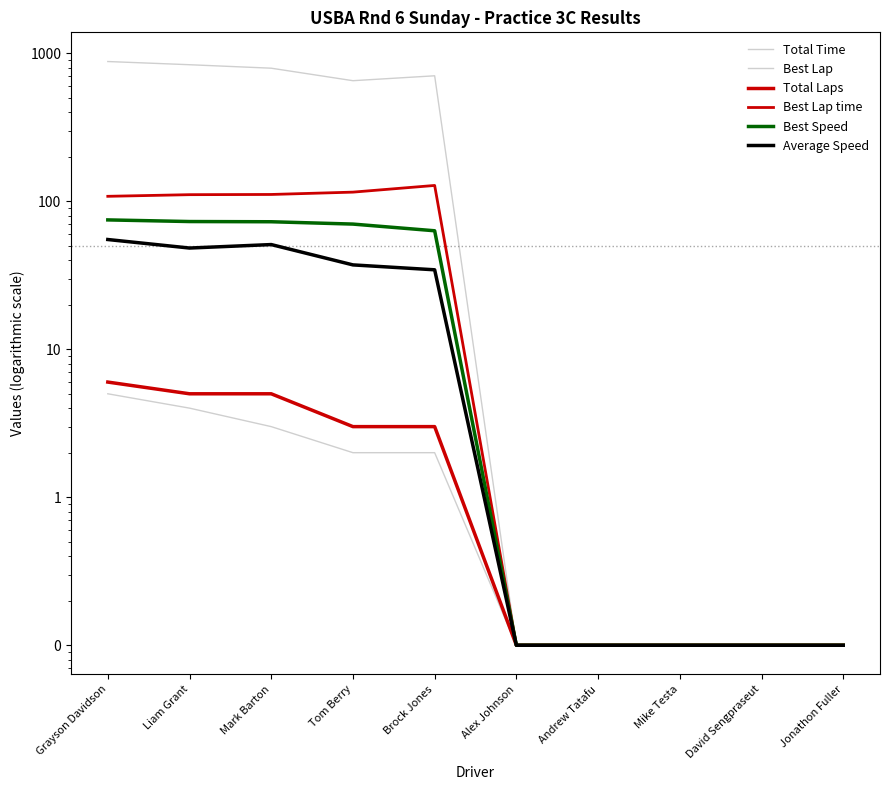

What is the label of the 1st point from the right?

Jonathon Fuller